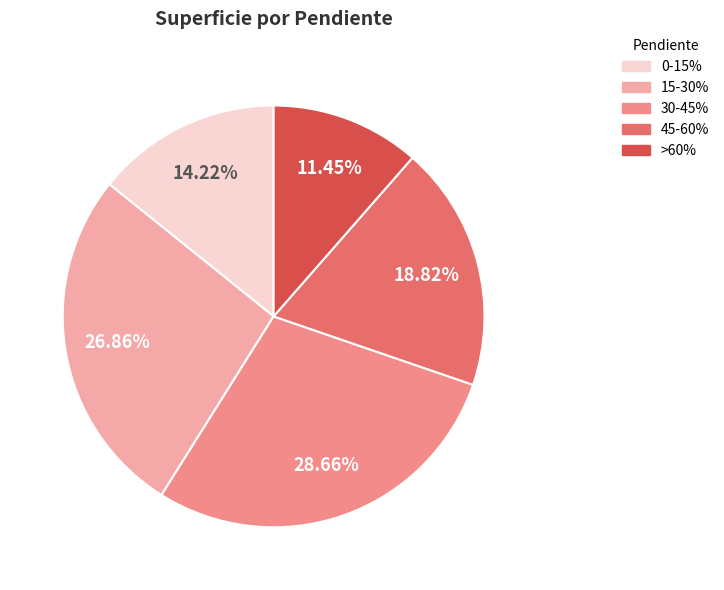

To the nearest percent, what portion does 0-15% represent?

14%